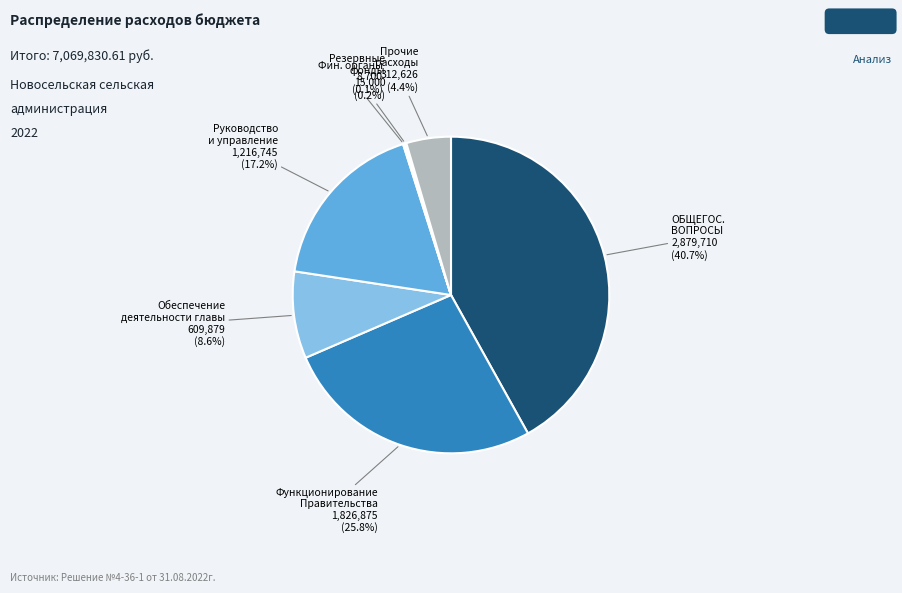

Is there any slice that represents more than half of the pie?

No